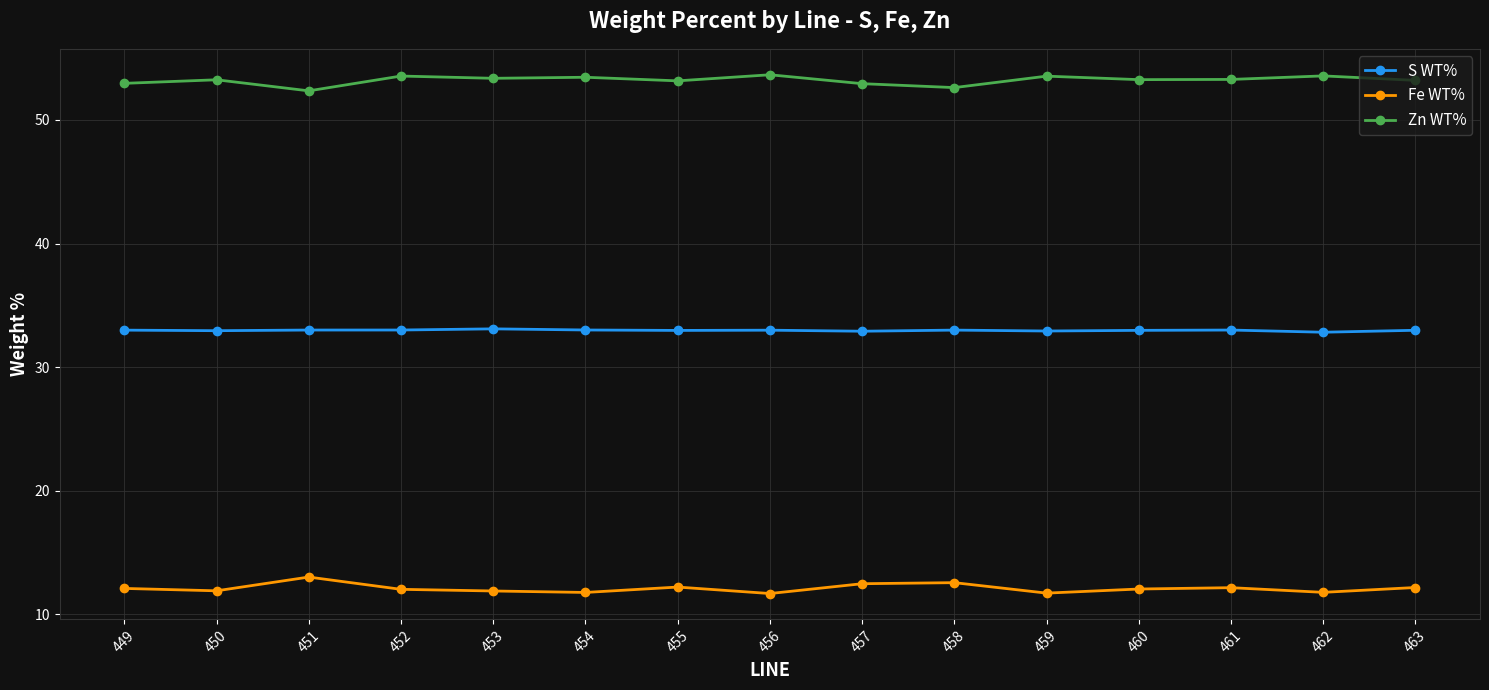

The value of Zn WT% at 454 is 53.5. True or false?

True